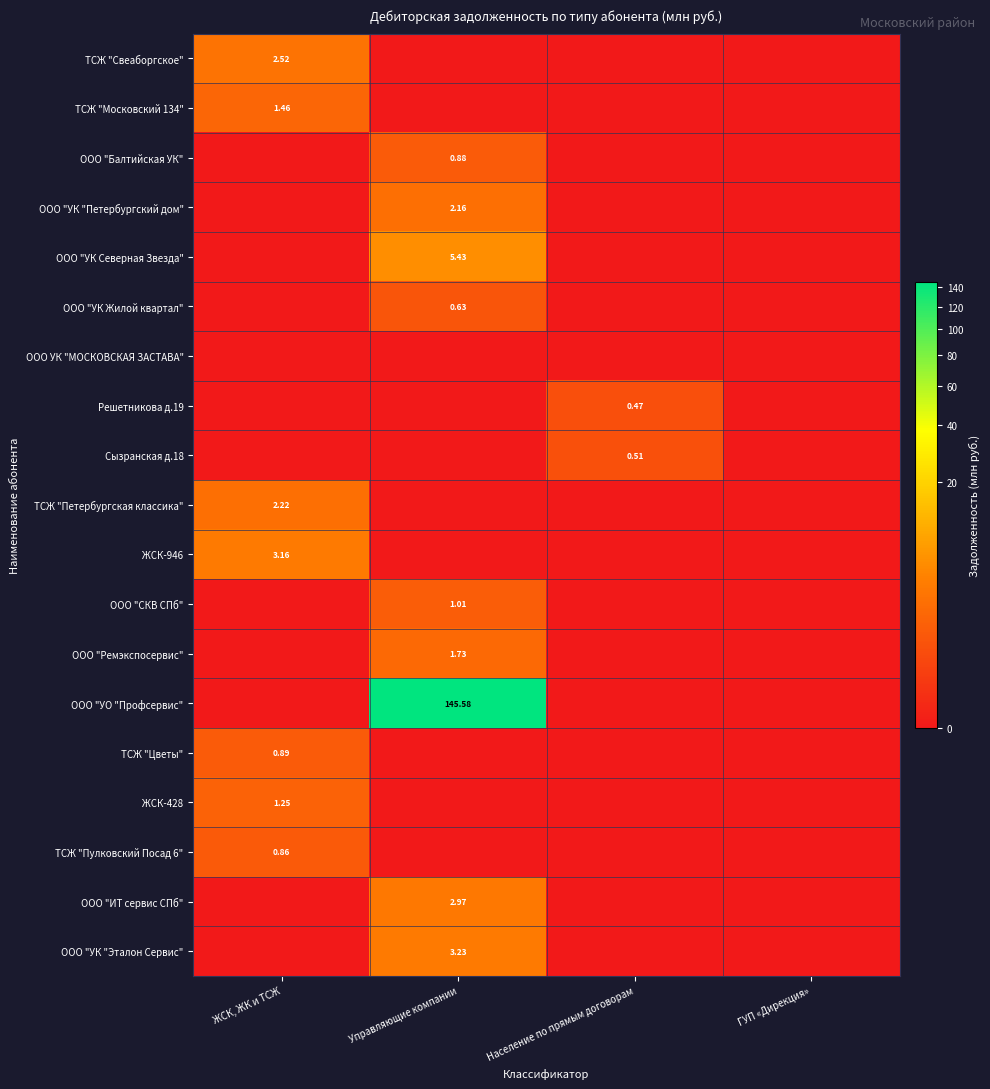

Is the value of ЖСК-428 at ЖСК, ЖК и ТСЖ greater than the value of ООО "УК Жилой квартал" at Управляющие компании?

Yes